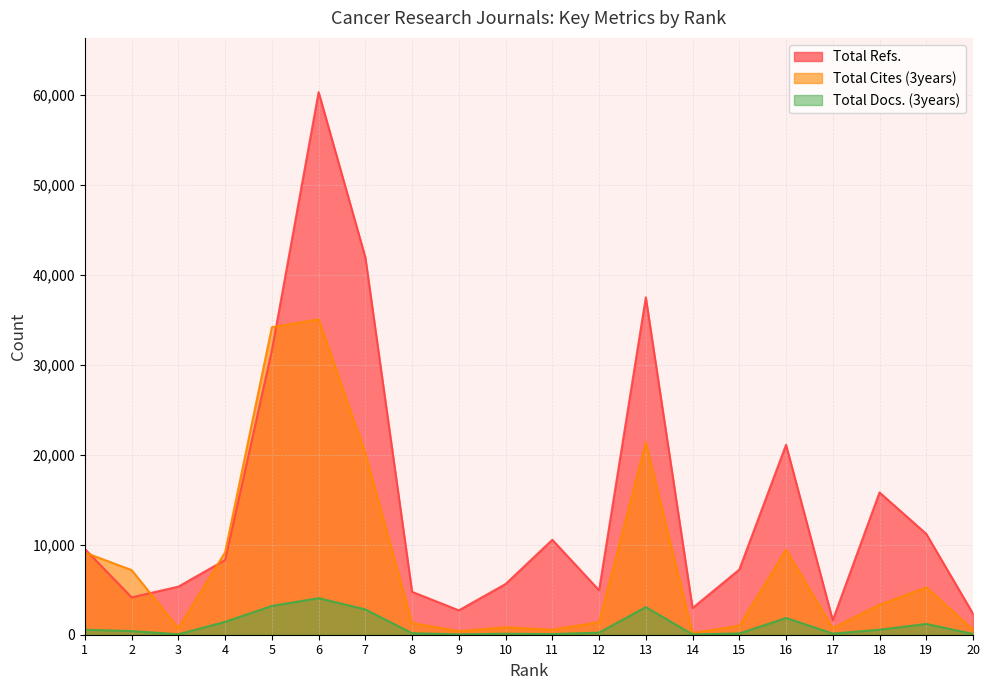

What value does the Total Refs. series have at 20, to the nearest 50?

2350